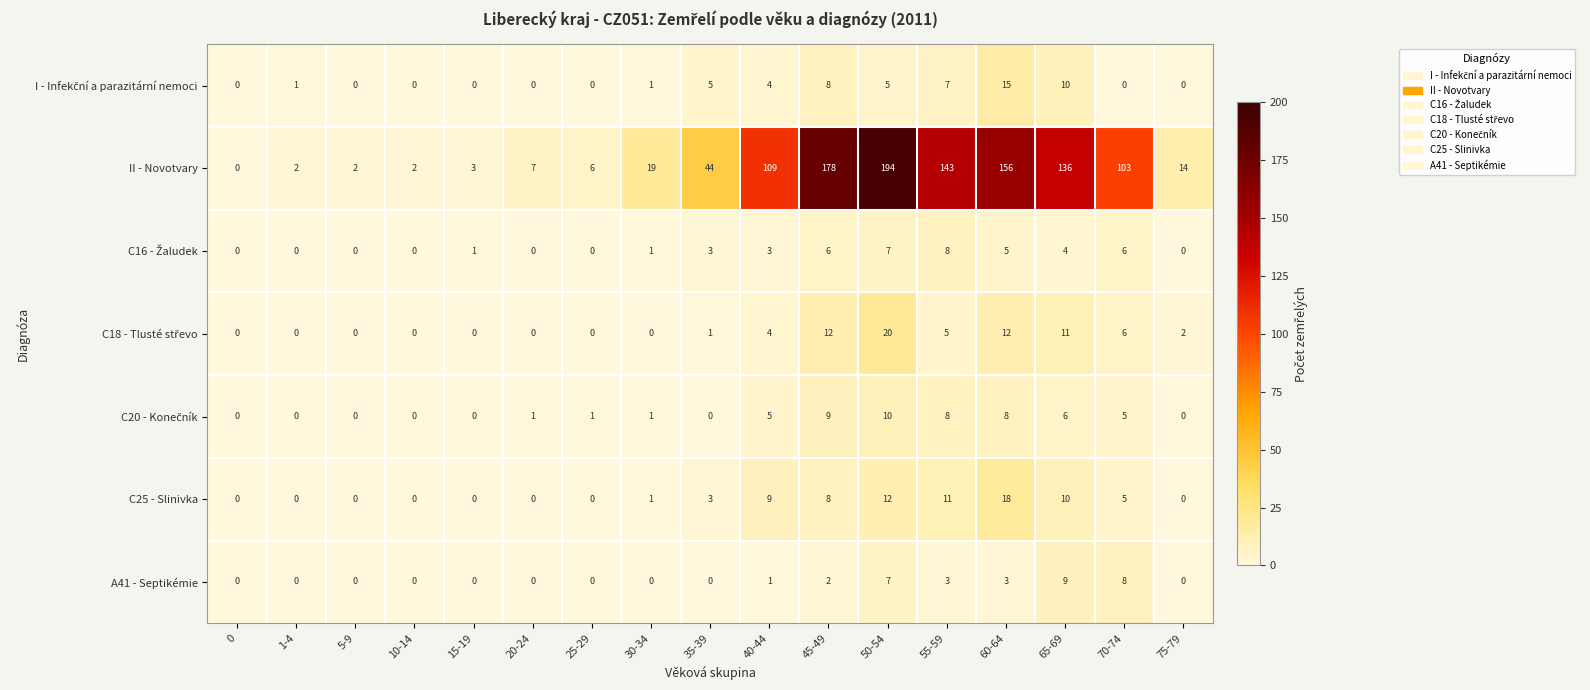

Count the number of categories in the chart.

17